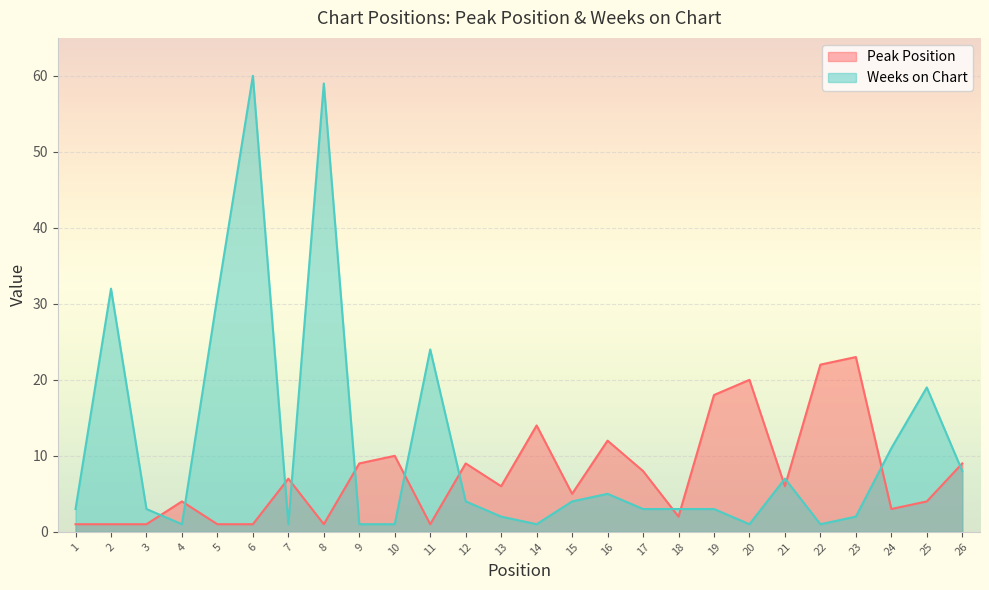

The Peak Position series shows 10 at 10. True or false?

True